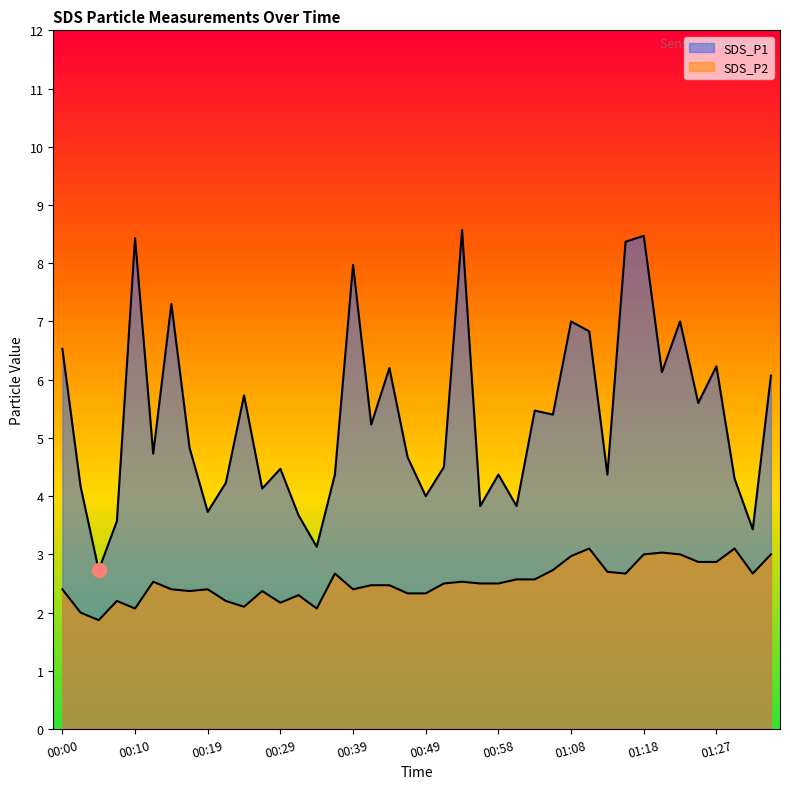

The SDS_P1 series shows 4.7 at 00:46. True or false?

True